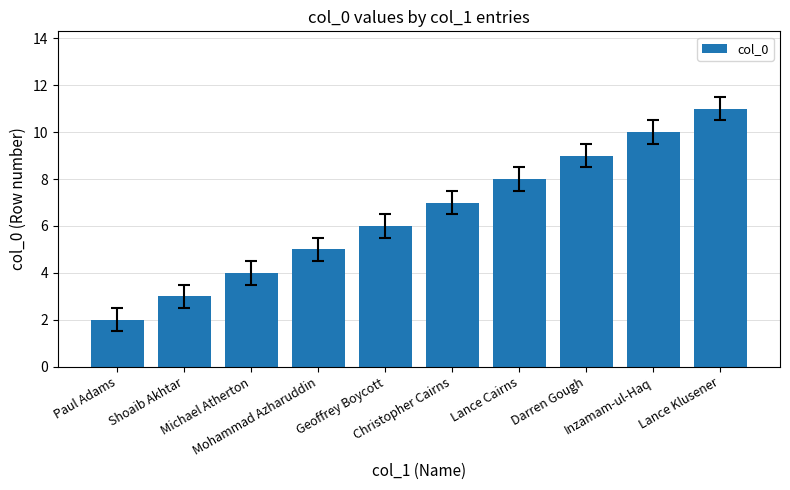

At which category does the chart reach its peak across all series?

Lance Klusener